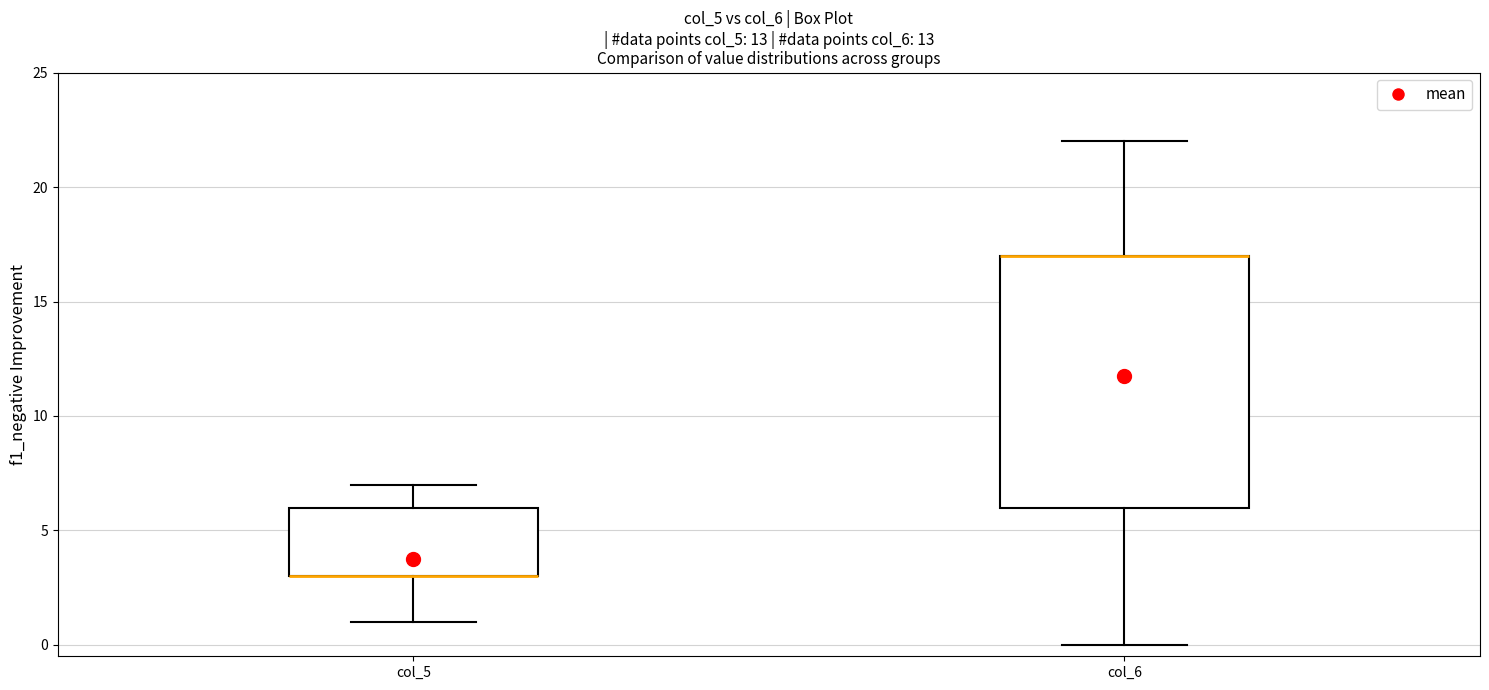

Reading left to right, transcribe this box plot: for each box, give where its median line is, the range the box spans, and where its two whiskers end, as read against the y-axis. The values are not printed on the chart, so give them approximately, as read against the axis.

col_5: median 3 (drawn on the box's lower edge), box 3 to 6, whiskers 1 to 7
col_6: median 17 (drawn on the box's upper edge), box 6 to 17, whiskers 0 to 22